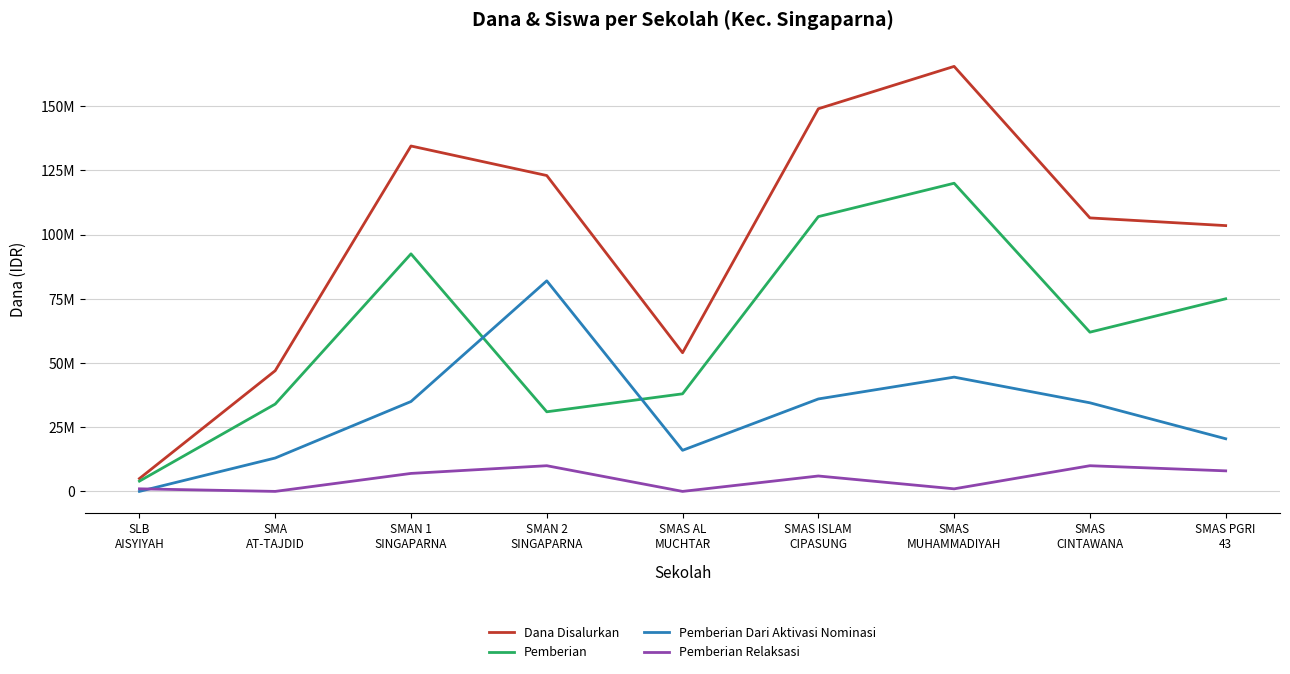

What is the difference between the second highest and second lowest values in the Pemberian series?

76000000